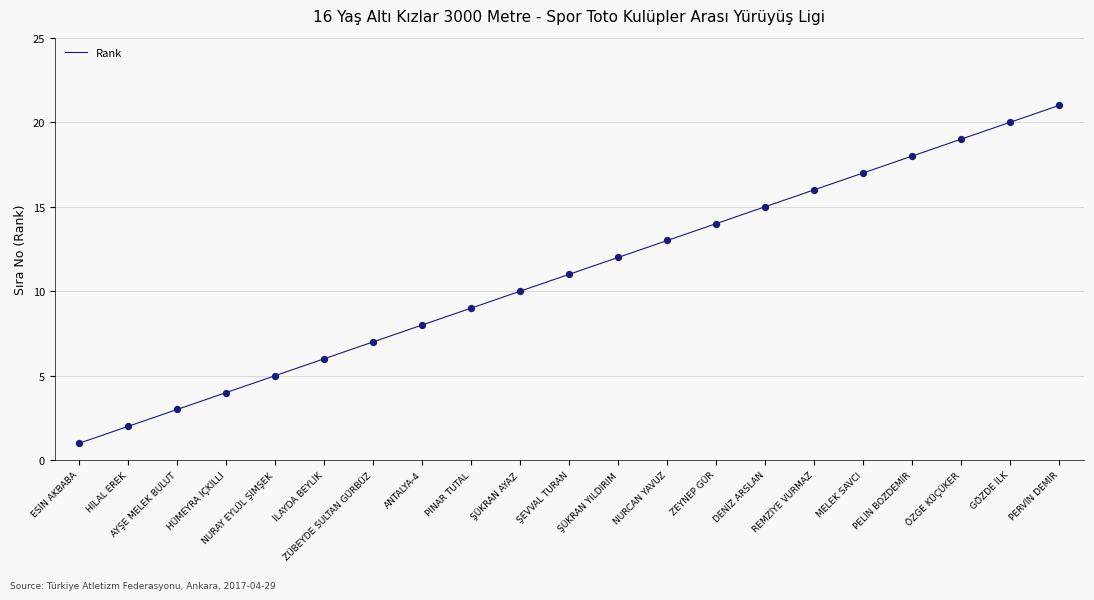

What is the change in value from ZEYNEP GÜR to PERVİN DEMİR?

+7